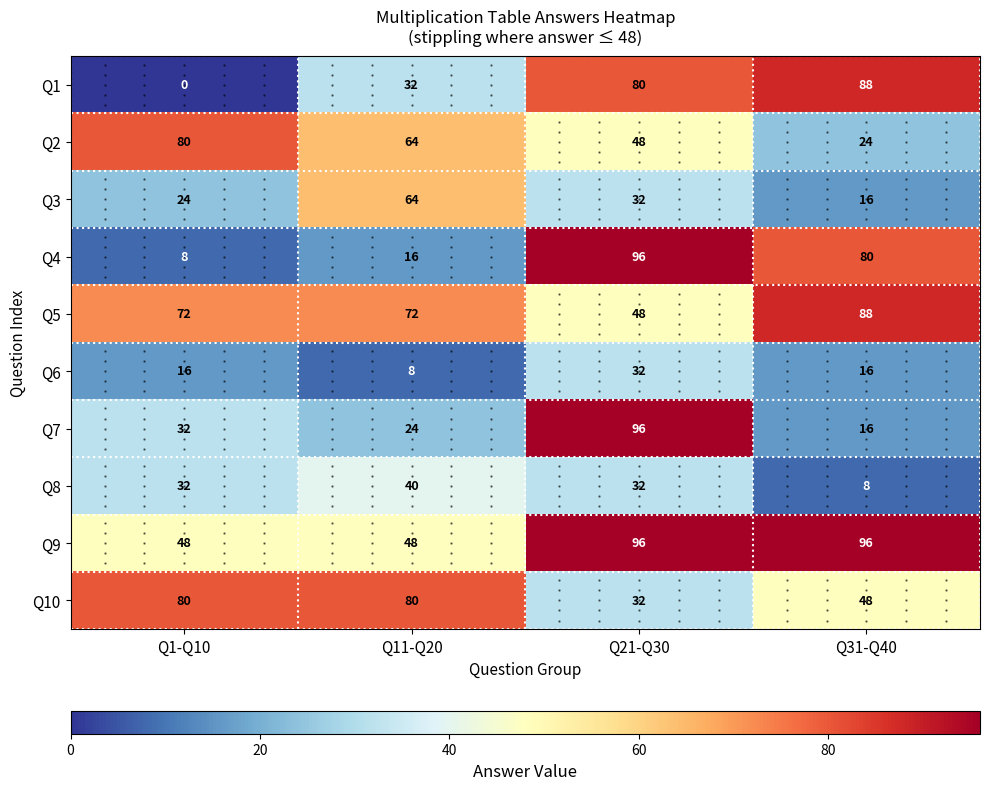

What is the sum of all Q2 values?

216